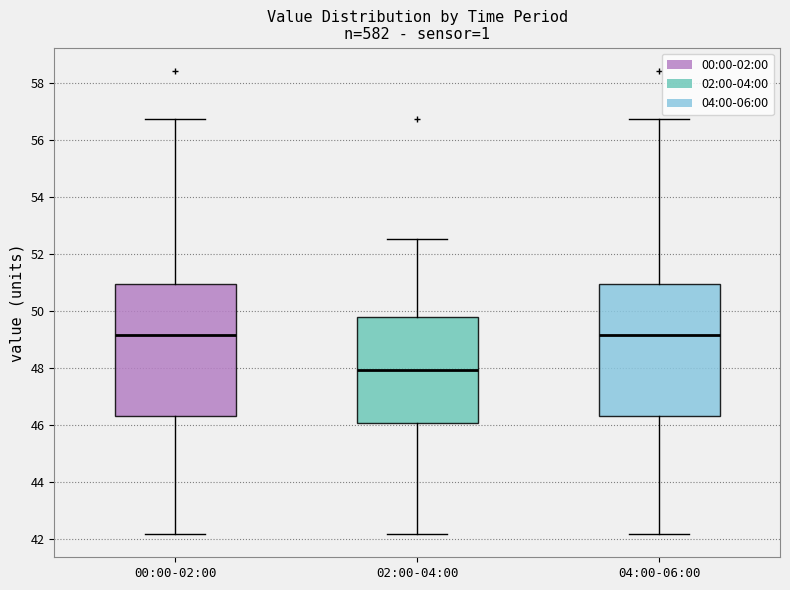

Reading left to right, read every box against the y-axis: the position of its median line, the range the box covers, and the ends of its whiskers. The values are not printed on the chart, so give them approximately, as read against the axis.

00:00-02:00: median 49.2, box 46.4 to 51.0, whiskers 42.2 to 56.8
02:00-04:00: median 48.0, box 46.0 to 49.8, whiskers 42.2 to 52.6
04:00-06:00: median 49.2, box 46.4 to 51.0, whiskers 42.2 to 56.8